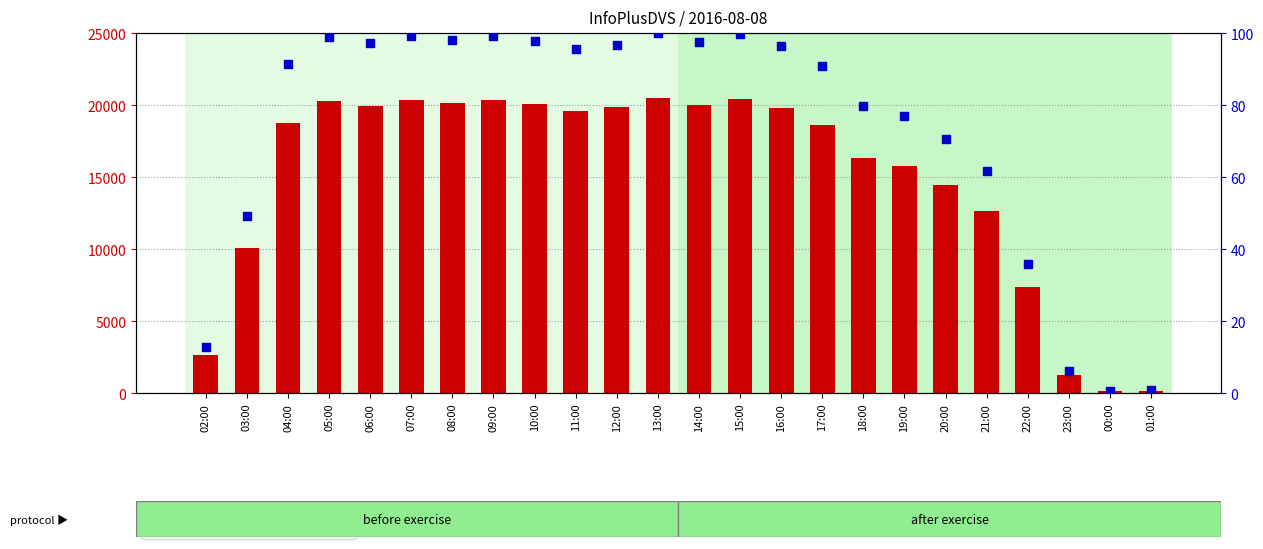

Which series has the widest spread of Y values?

count